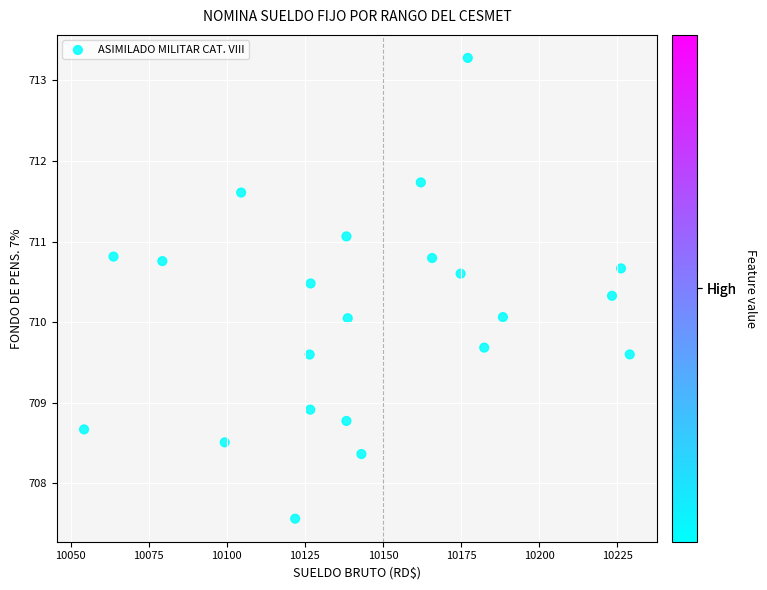

What is the range of Y values (max minus min)?

5.7